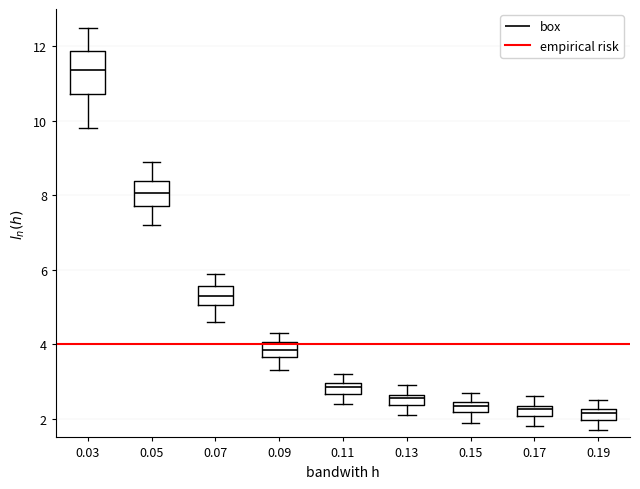

Which box's median line is the highest?

0.03